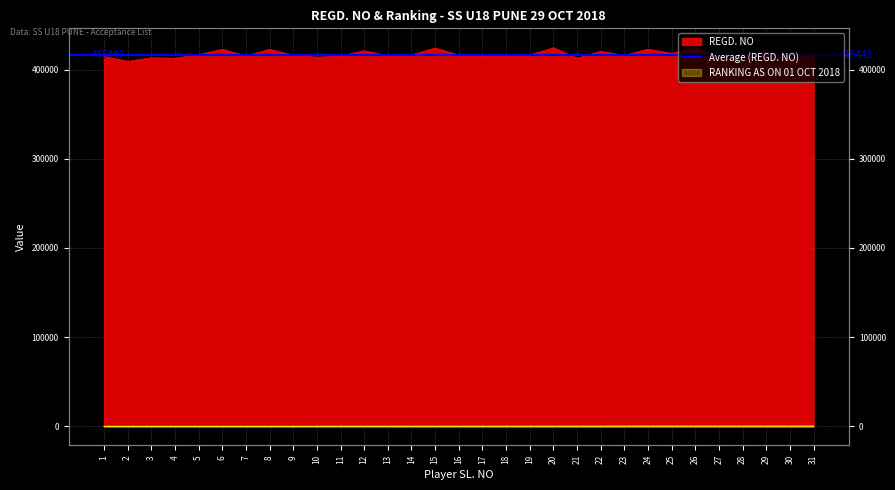

What is the difference between the REGD. NO values at 2 and 3?

3992